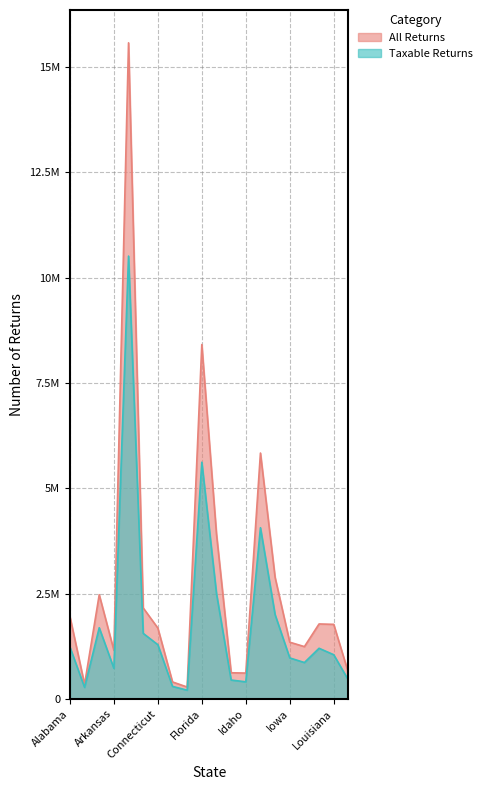

At which category is the sum across all series the highest?

California